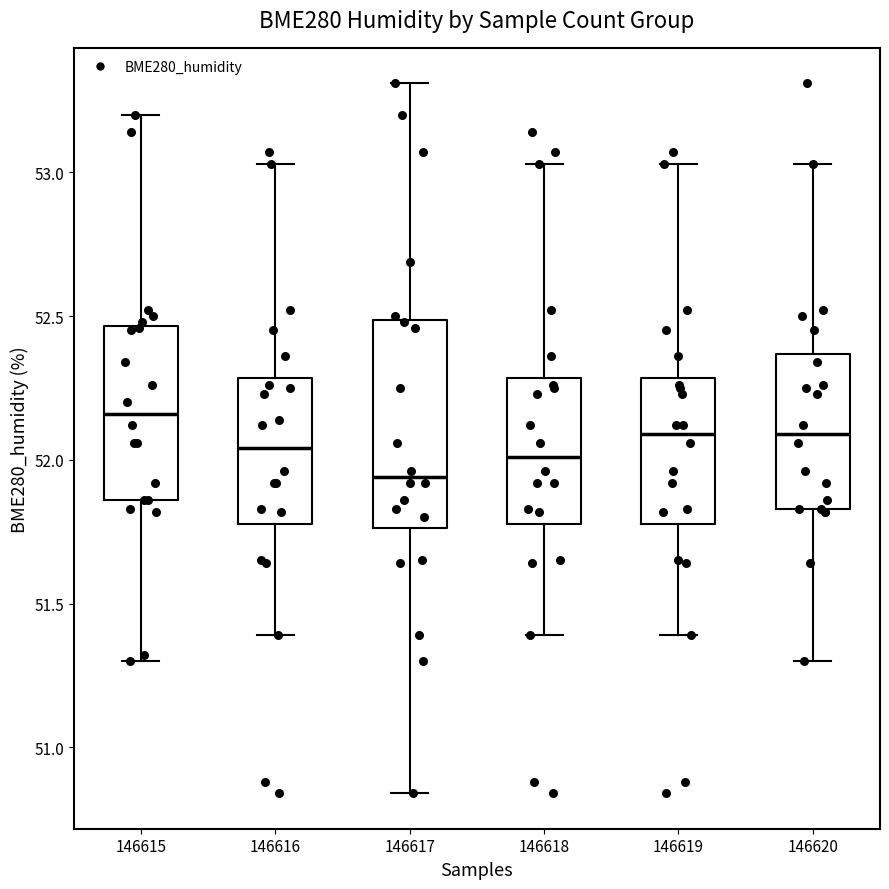

Reading left to right, read every box against the y-axis: the position of its median line, the range the box covers, and the ends of its whiskers. The values are not printed on the chart, so give them approximately, as read against the axis.

146615: median 52.15, box 51.85 to 52.45, whiskers 51.30 to 53.20
146616: median 52.05, box 51.80 to 52.30, whiskers 51.40 to 53.05
146617: median 51.95, box 51.75 to 52.50, whiskers 50.85 to 53.30
146618: median 52.00, box 51.80 to 52.30, whiskers 51.40 to 53.05
146619: median 52.10, box 51.80 to 52.30, whiskers 51.40 to 53.05
146620: median 52.10, box 51.85 to 52.35, whiskers 51.30 to 53.05